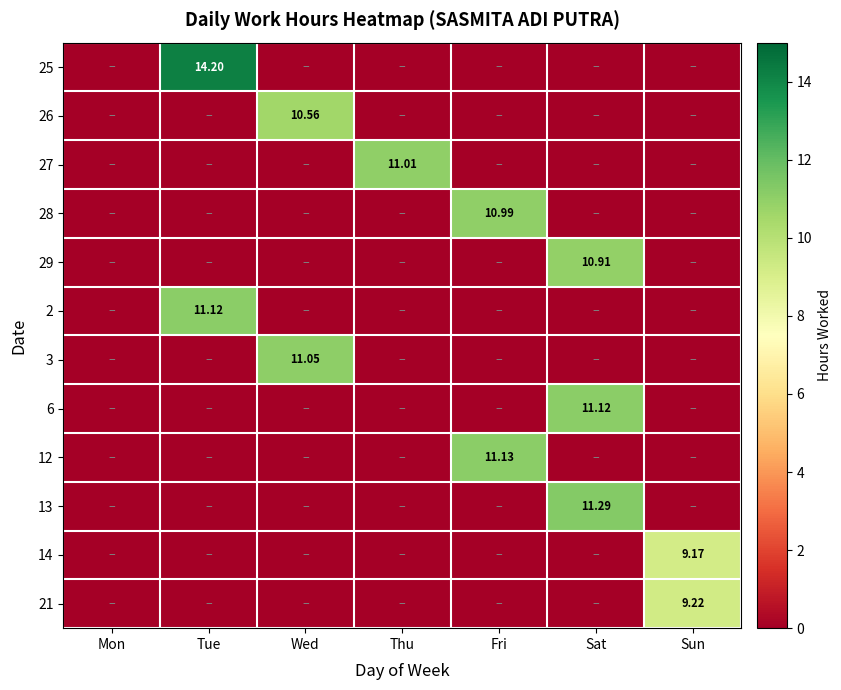

List the labels in order of 14 value, largest first.

Sun, Mon, Tue, Wed, Thu, Fri, Sat